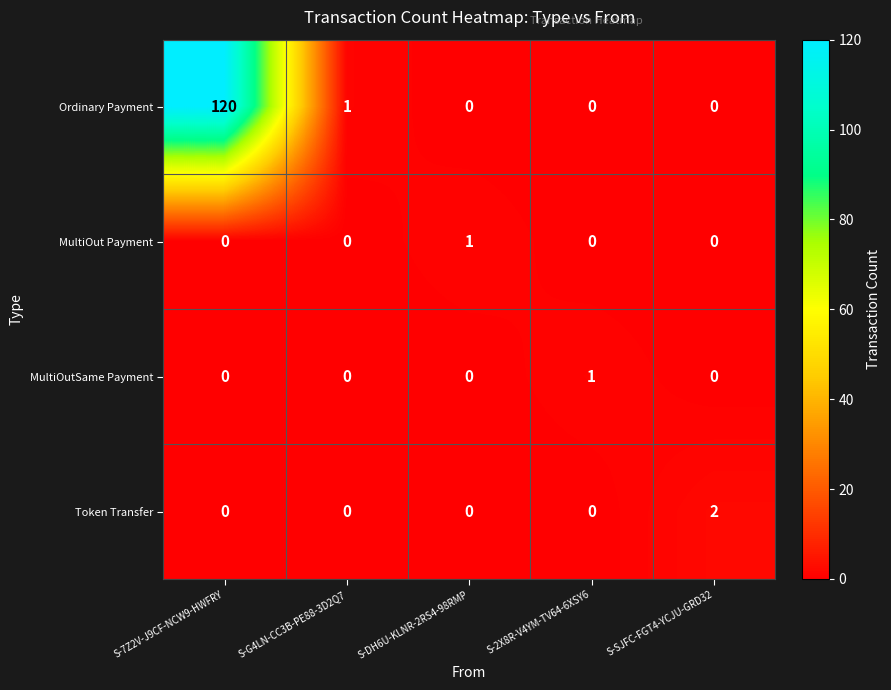

What is the total value across all series at S-2X8R-V4YM-TV64-6XSY6?

1